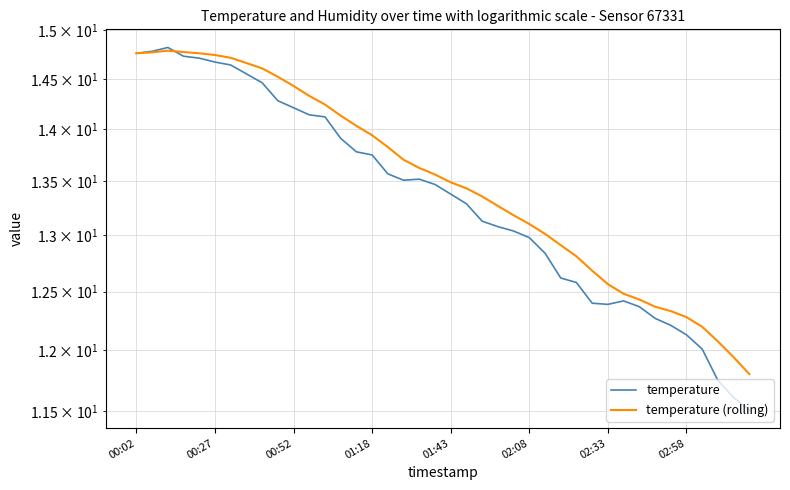

Which series ends up on top after the final intersection of temperature and temperature (rolling)?

temperature (rolling)